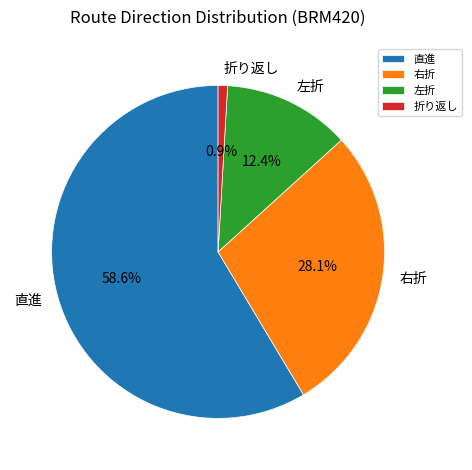

Which has a higher value, 右折 or 折り返し?

右折